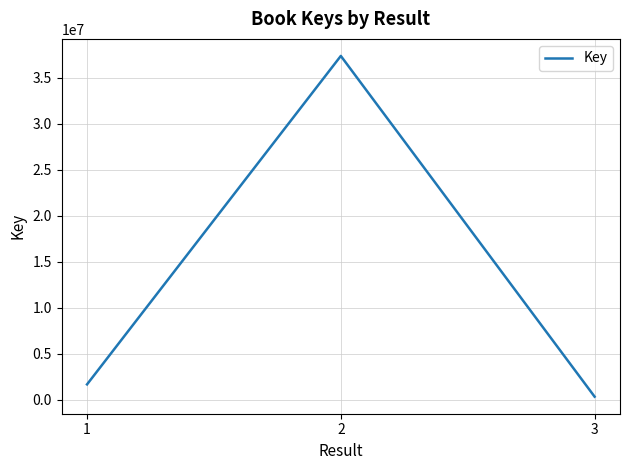

Rank the categories by value from lowest to highest.

3, 1, 2